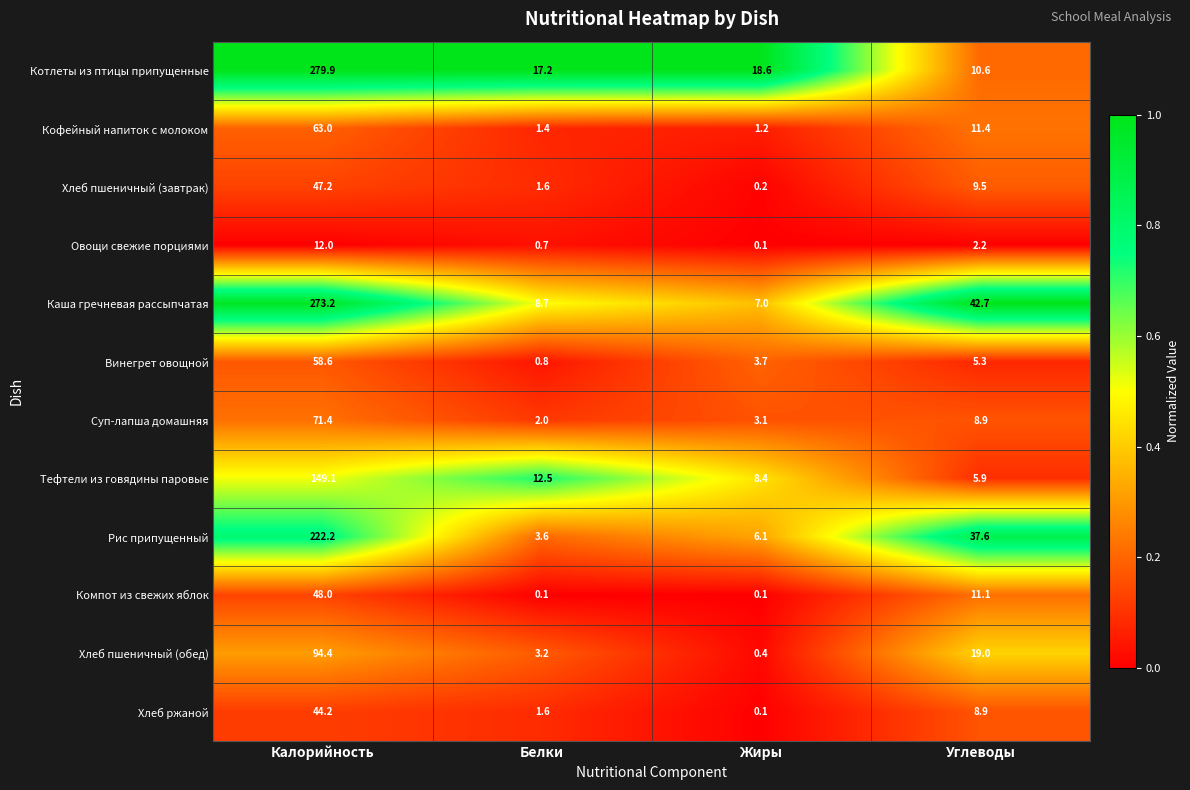

Where is Суп-лапша домашняя nearest to the value 36?

Углеводы